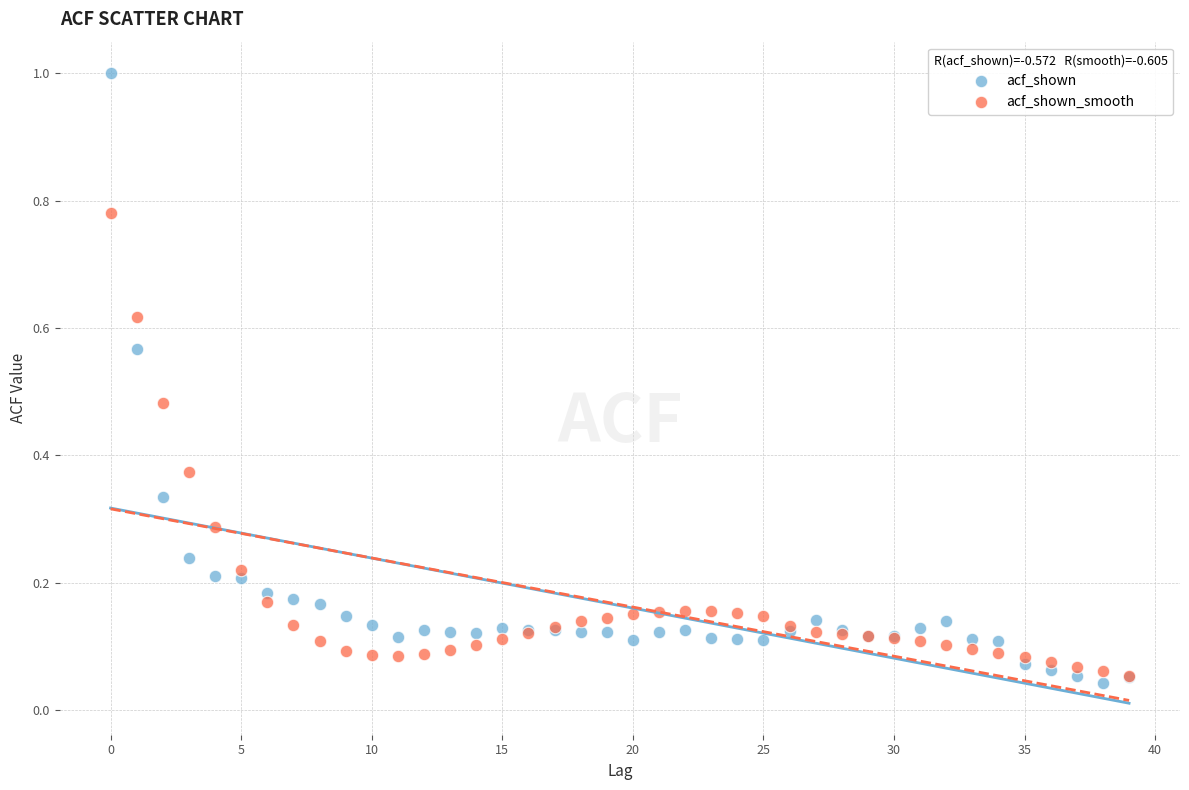

Which series reaches the minimum Y coordinate?

acf_shown